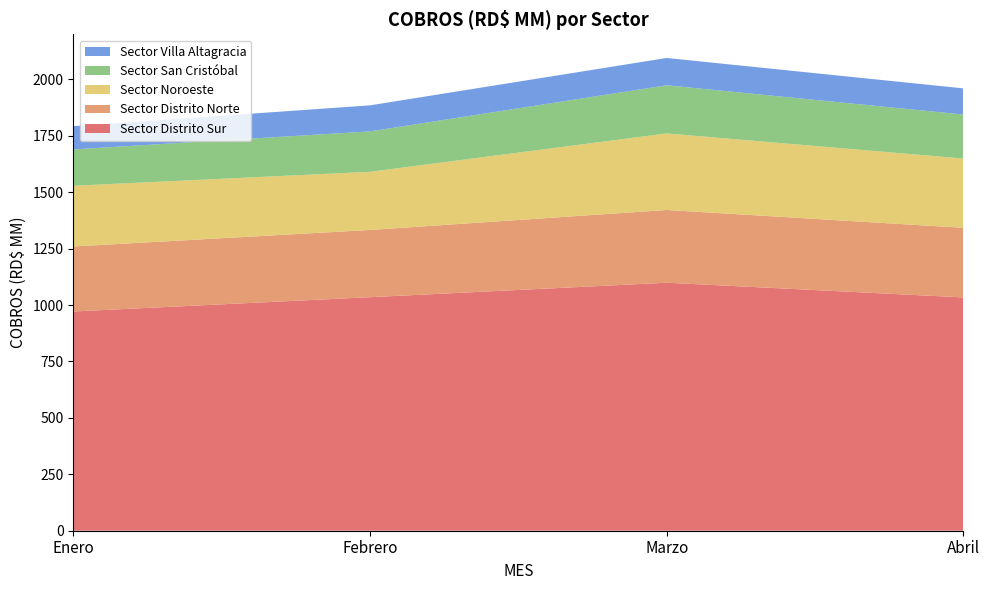

Reading right to left, what are all the values shown in this chart?

Sector Distrito Sur: 1033.9	1099.1	1034.9	971.6
Sector Distrito Norte: 308.6	322.3	298.0	288.0
Sector Noroeste: 306.9	339.3	257.8	269.1
Sector San Cristóbal: 195.1	213.4	179.1	161.3
Sector Villa Altagracia: 115.9	120.9	115.3	103.0